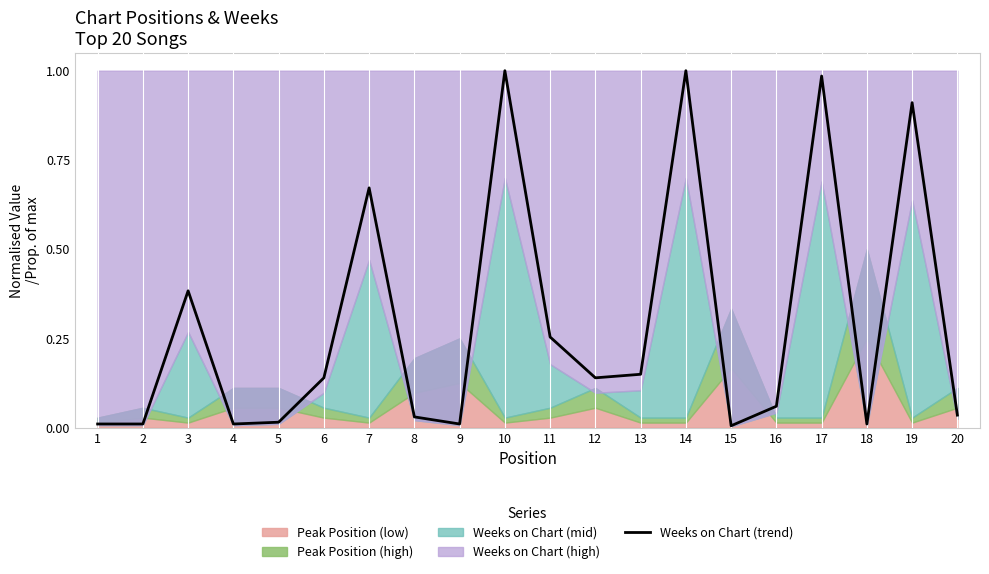

True or false: the data shows 0.0 at 5.

False